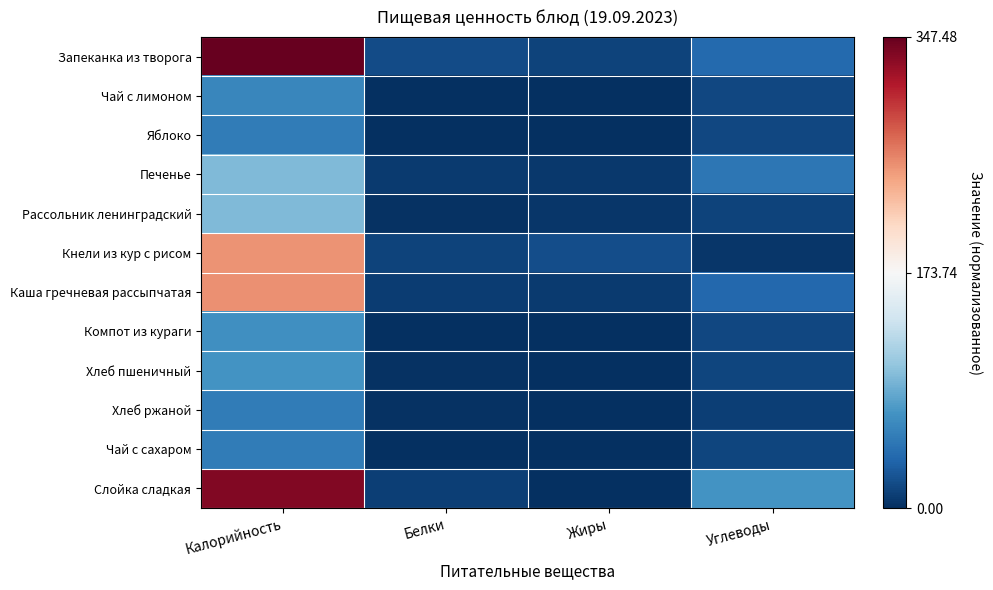

Between Белки and Углеводы, which series saw the biggest shift?

Слойка сладкая